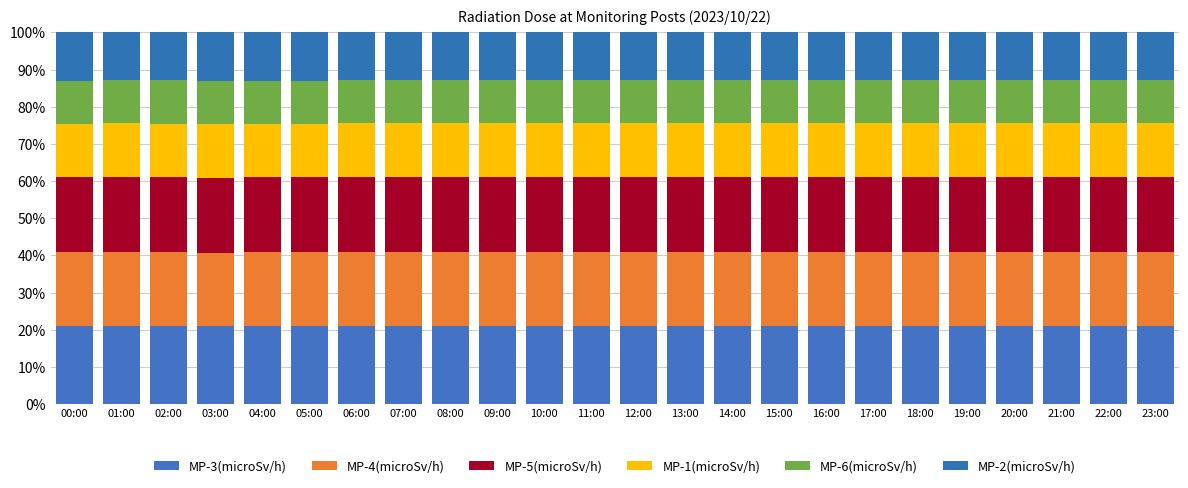

Which series changed the most between 15:00 and 23:00?

MP-5(microSv/h)